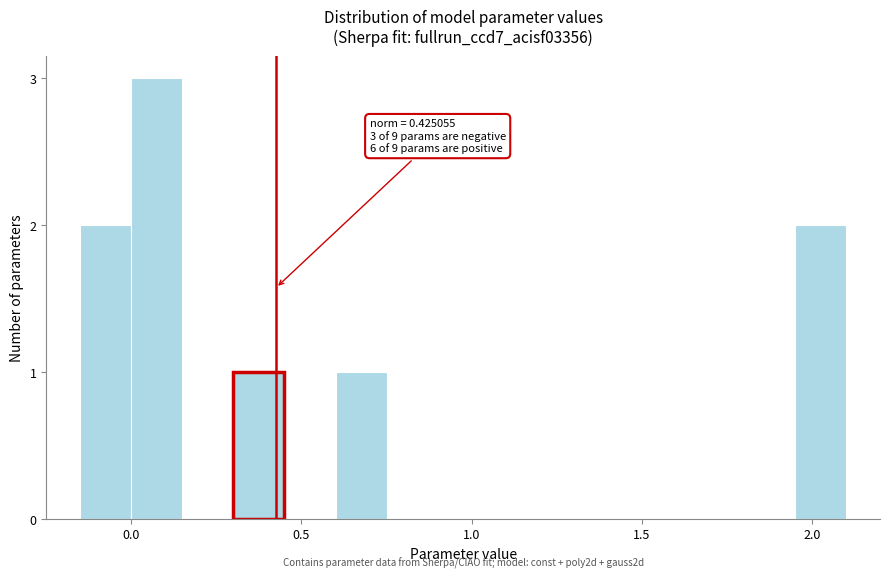

Read against the x-axis, roughly where is the centre of the tallest bar?

0.10